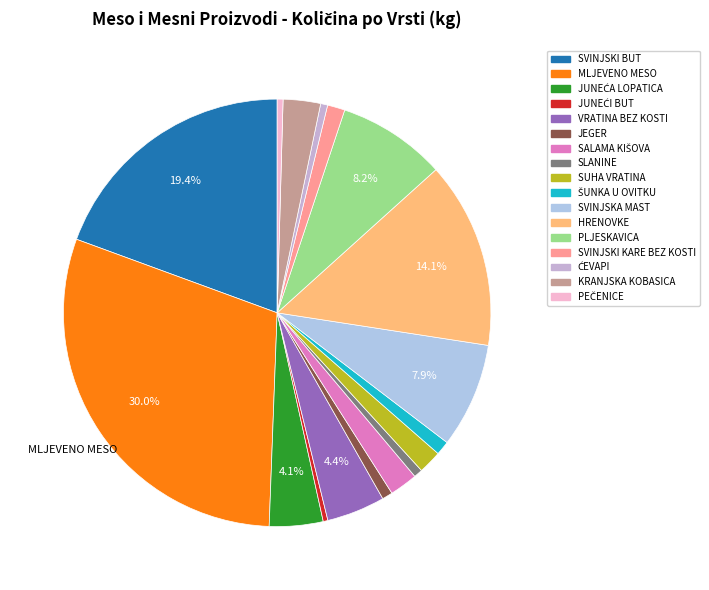

Count the number of slices in the pie.

17